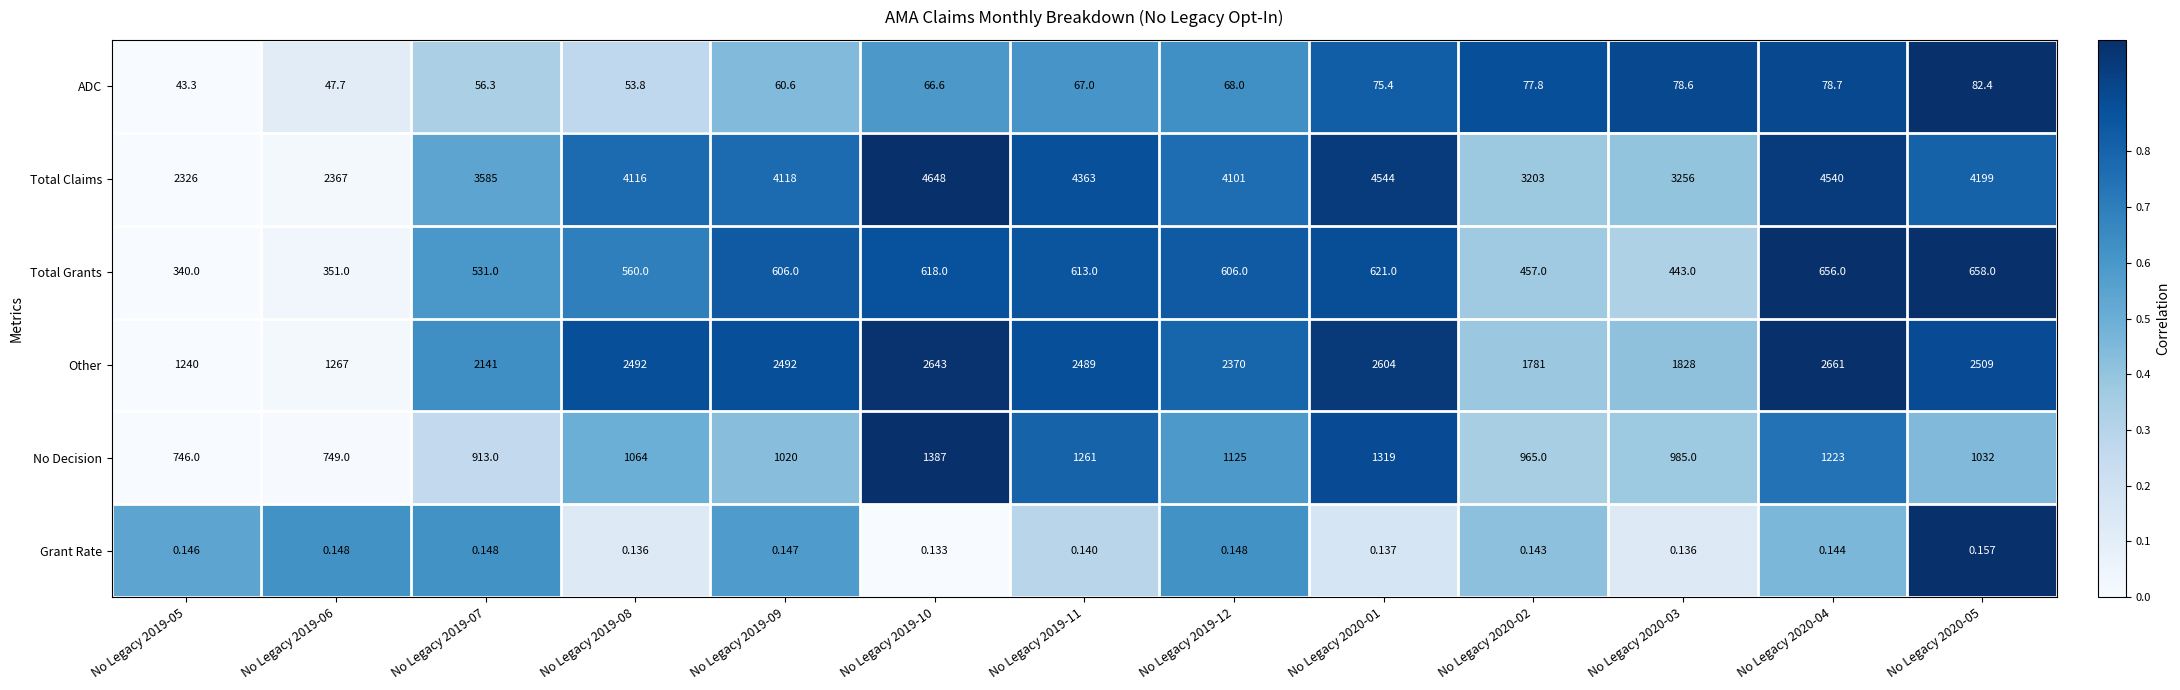

How many data points does each series have?

13